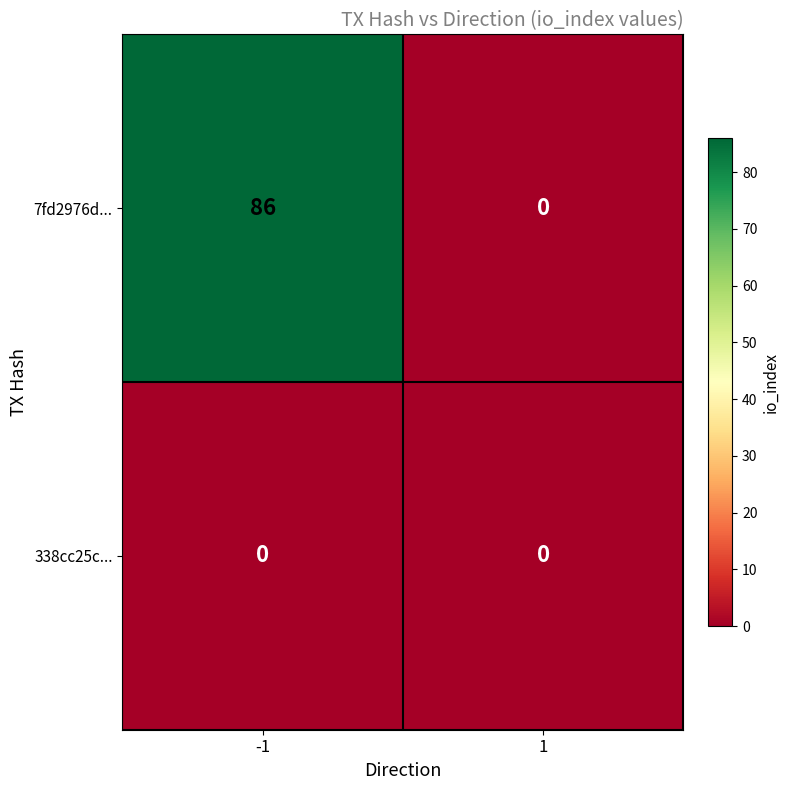

What is the difference between the 7fd2976d... values at -1 and 1?

86